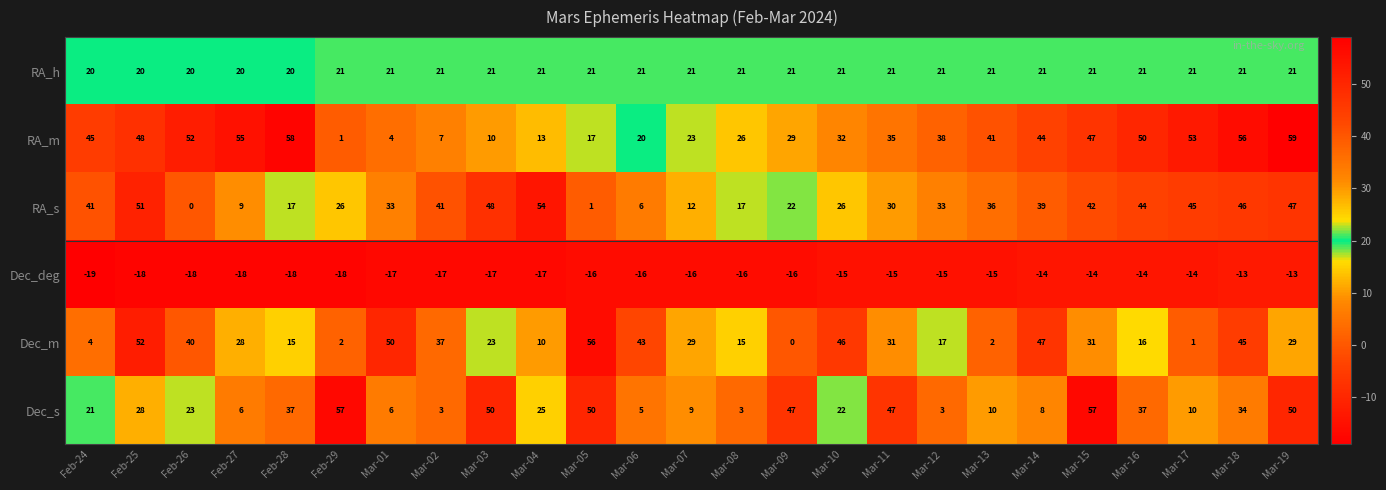

Which label corresponds to the largest value in the chart?

Mar-19